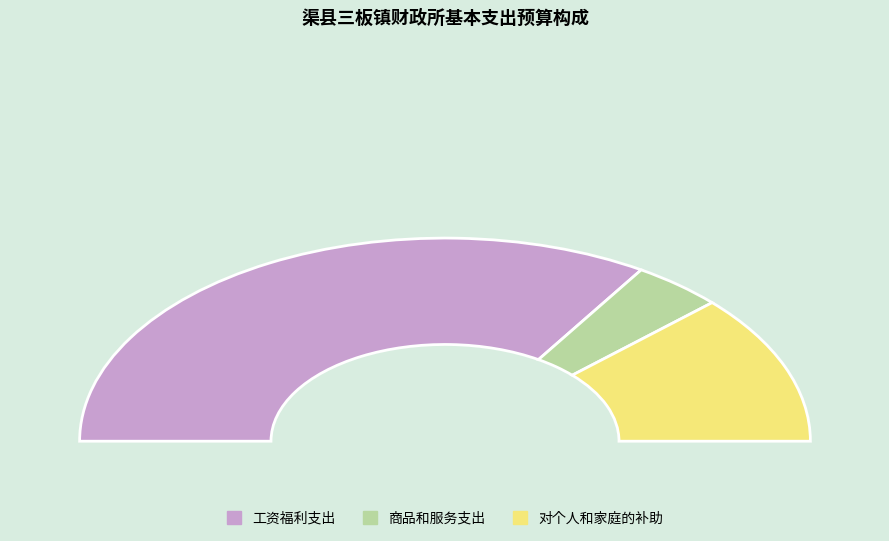

Which category has the smallest portion of the pie?

商品和服务支出